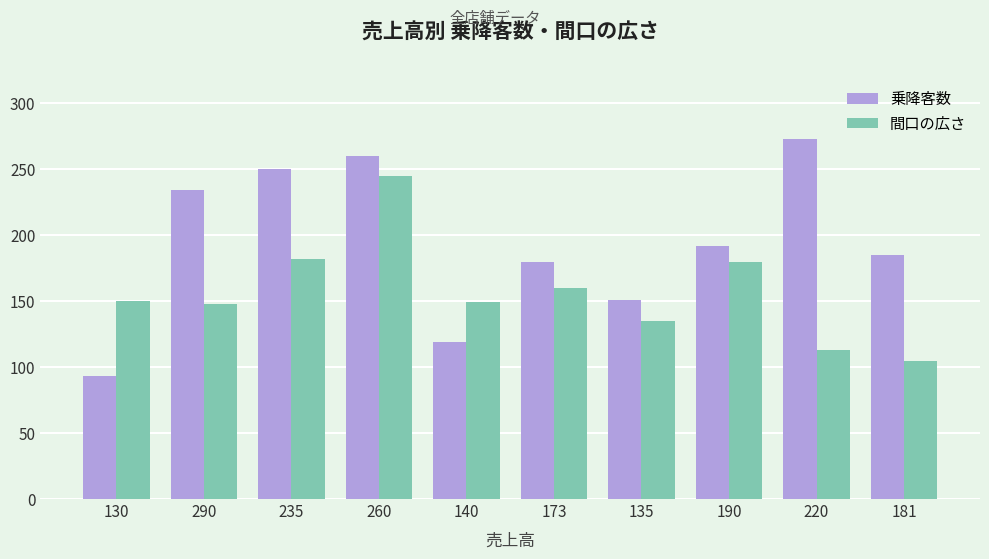

How many bars are there in each group?

2